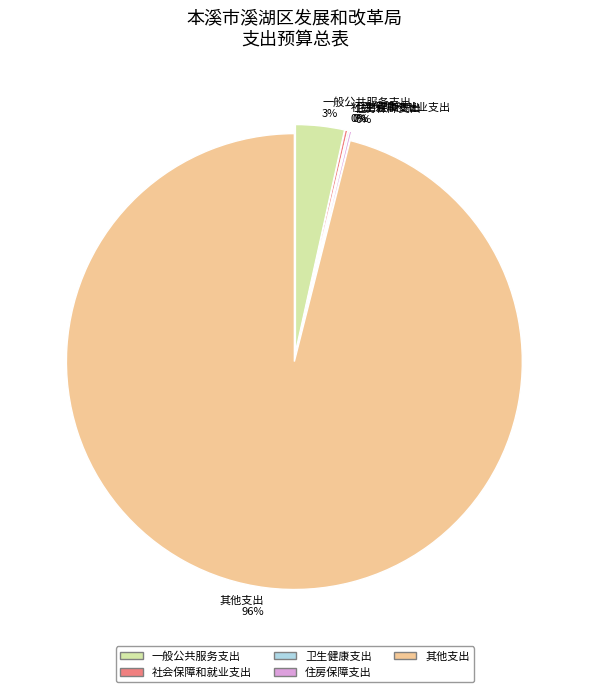

Which slice represents more than half of the pie?

其他支出